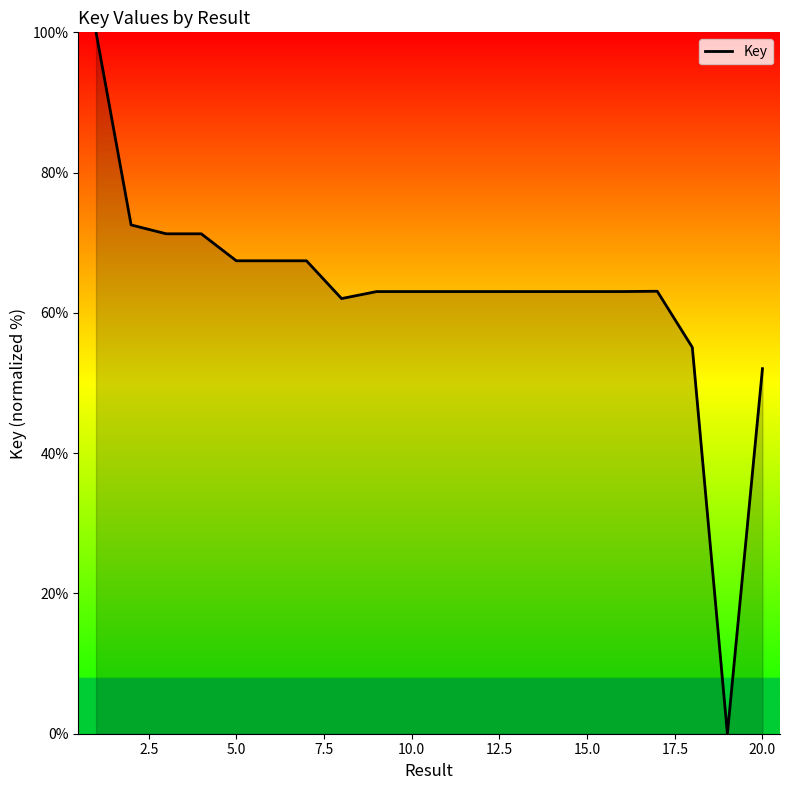

What is the difference between the second highest and minimum values?

72.5